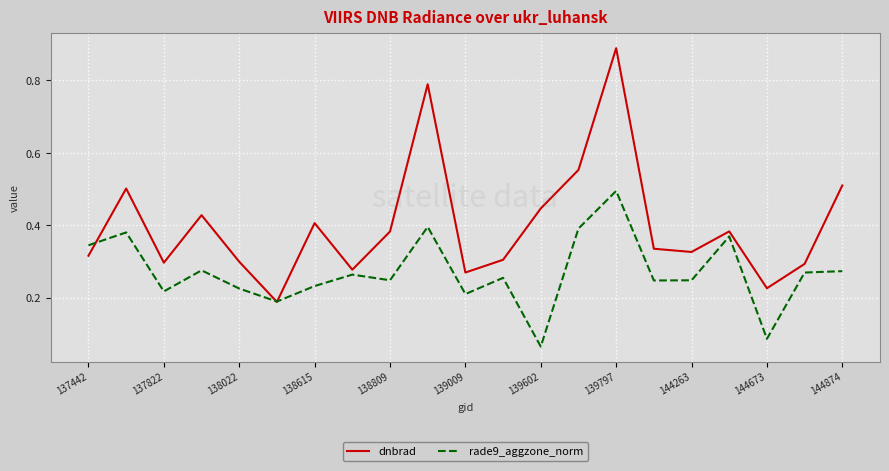

Rank the series by their average value, from lowest to highest.

rade9_aggzone_norm, dnbrad